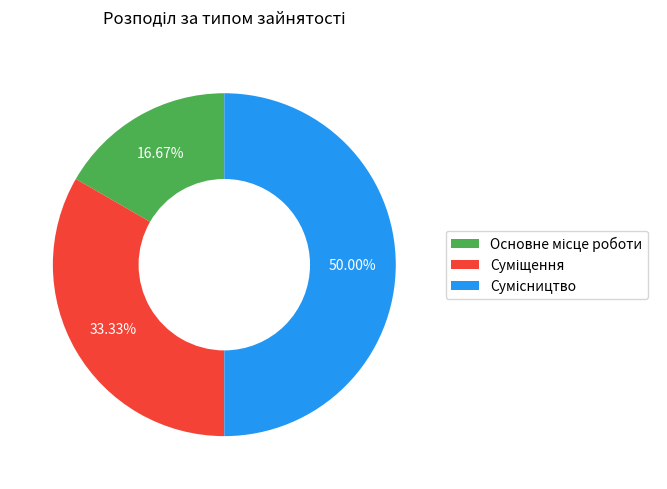

How many slices are in this pie chart?

3